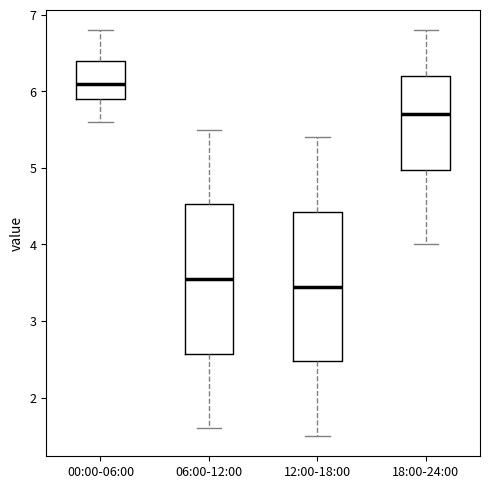

Which box has the highest median line?

00:00-06:00